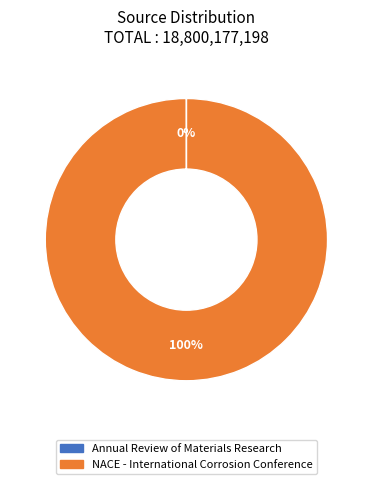

What is the largest slice in the pie chart?

NACE - International Corrosion Conference